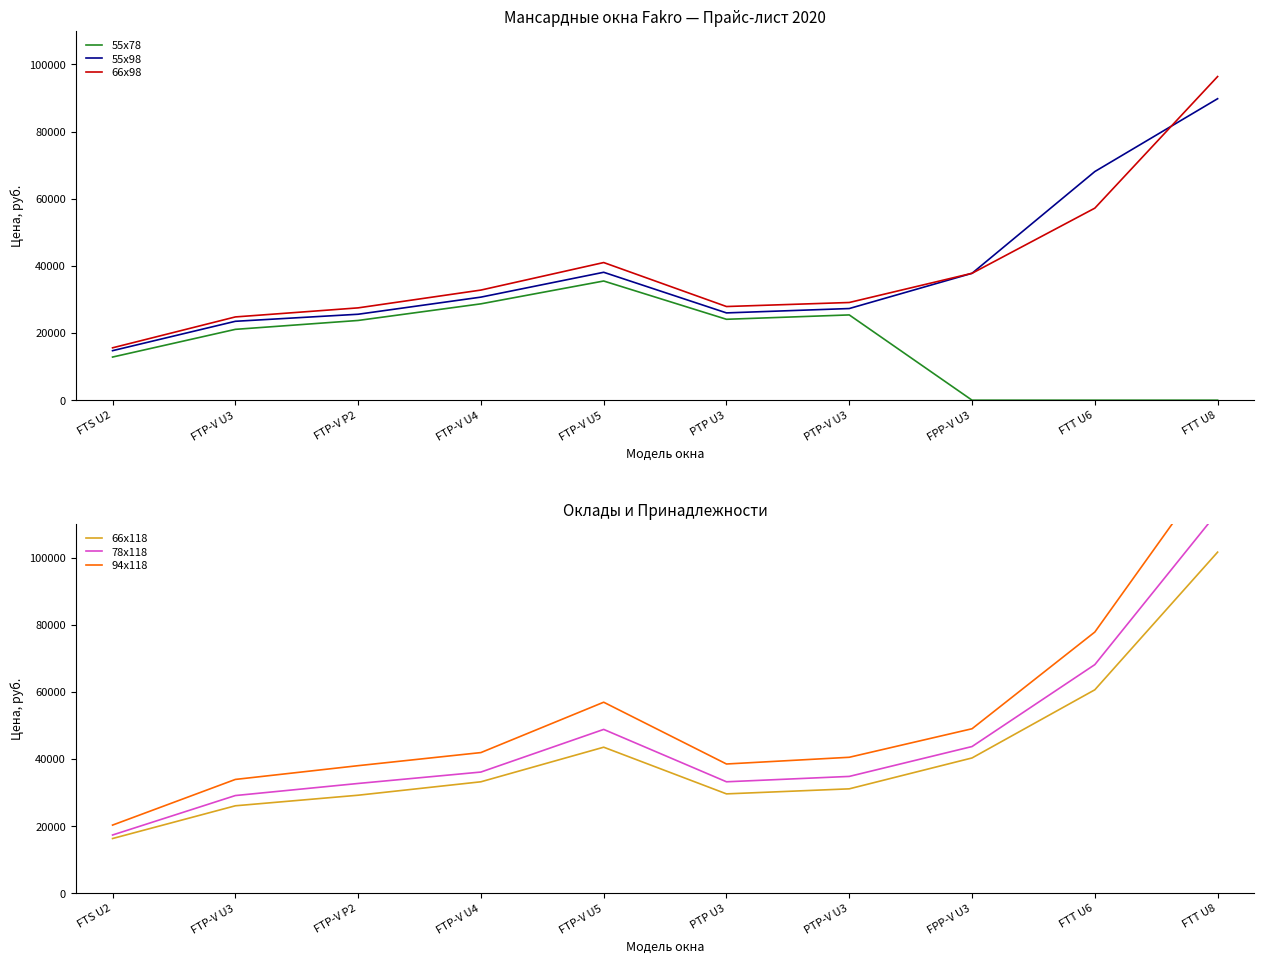

What is the spread (max minus min) of values at FTP-V U5?

21400